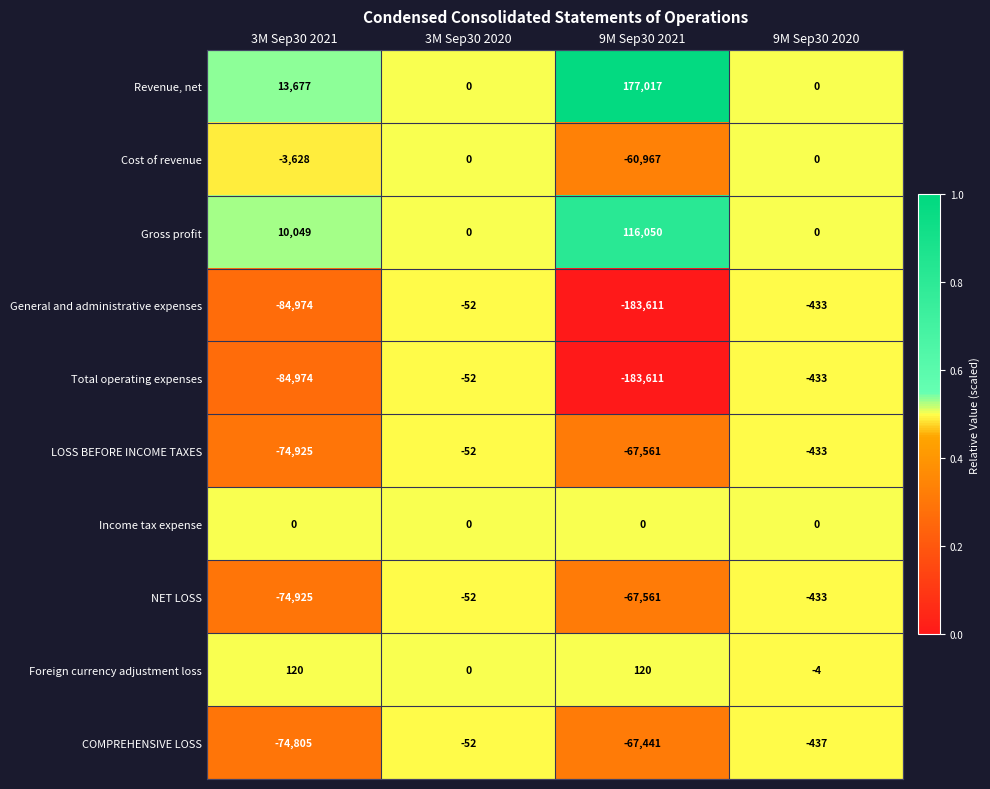

At which category does the chart reach its peak across all series?

9M Sep30 2021